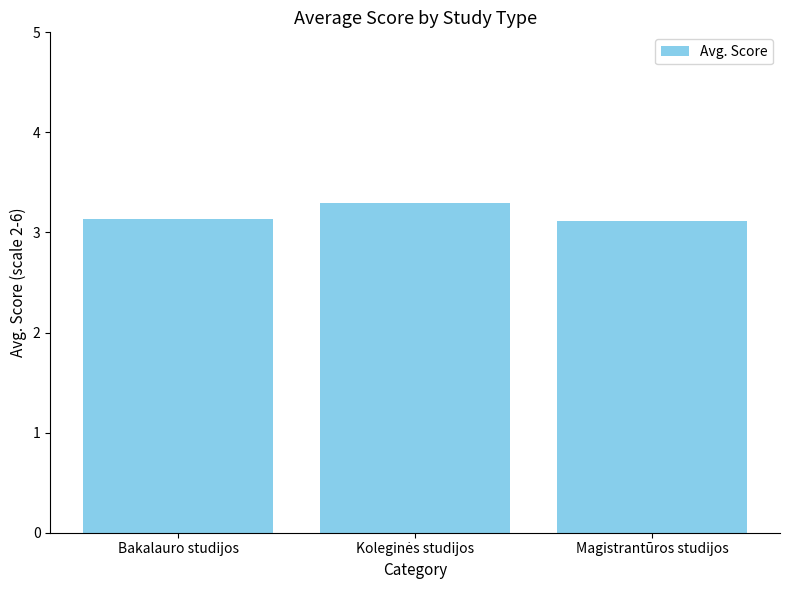

Are the bars horizontal?

No